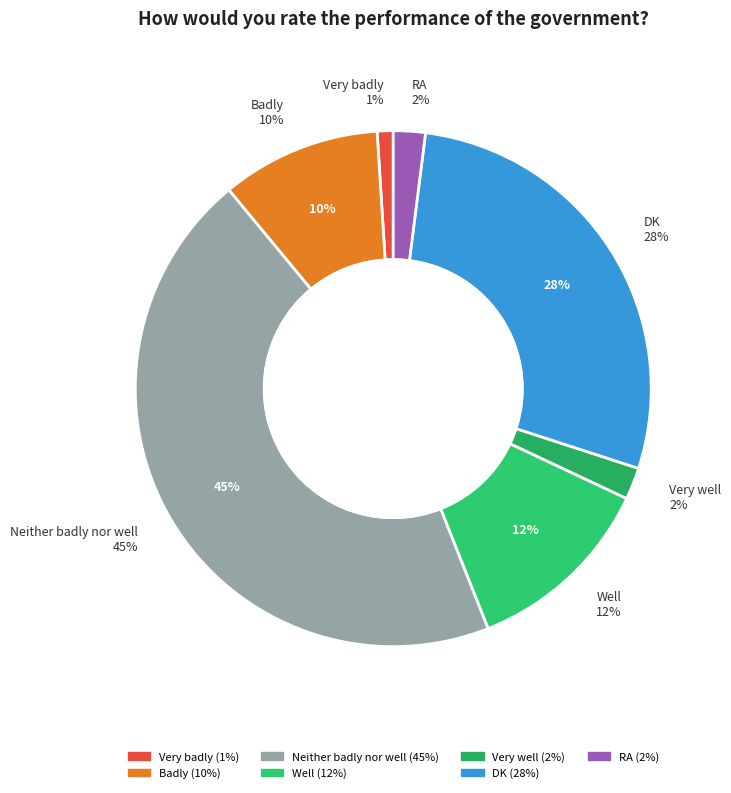

Rank the categories by value from highest to lowest.

Neither badly nor well, DK, Well, Badly, Very well, RA, Very badly